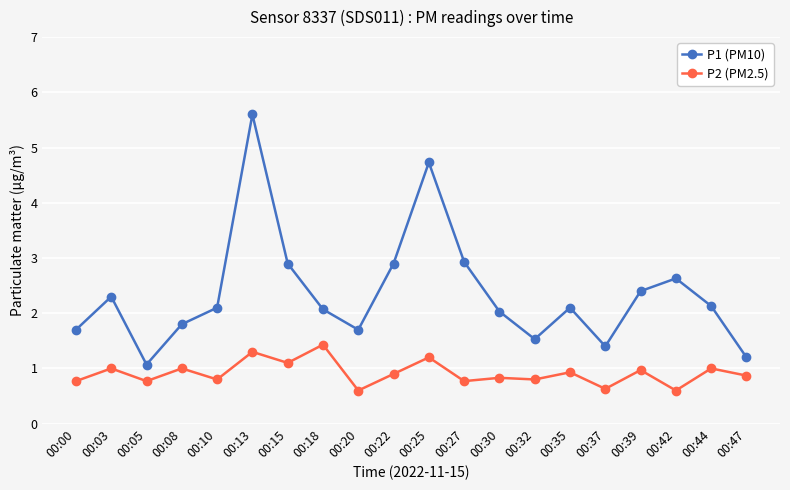

At which label does P2 (PM2.5) reach its peak?

00:18